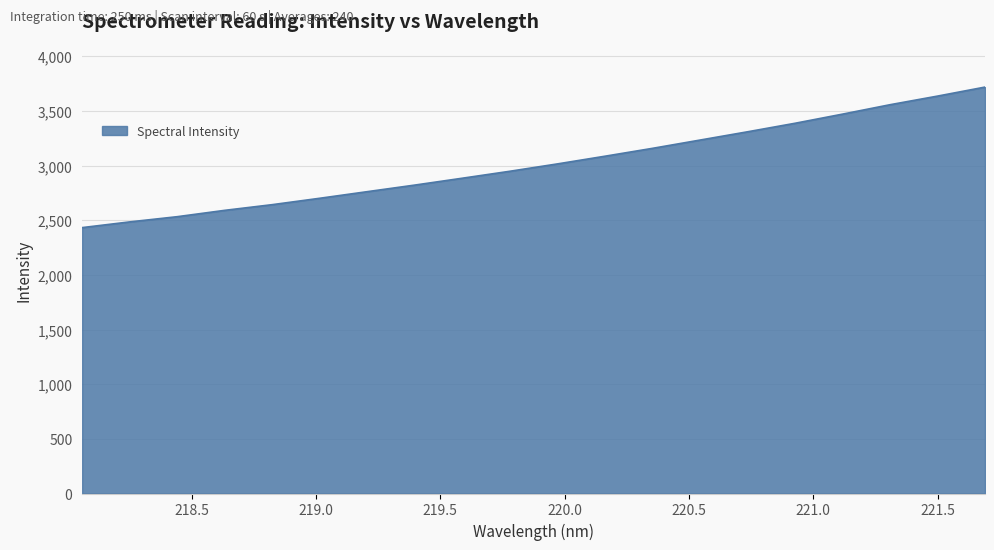

What is the smallest value displayed?

2432.0